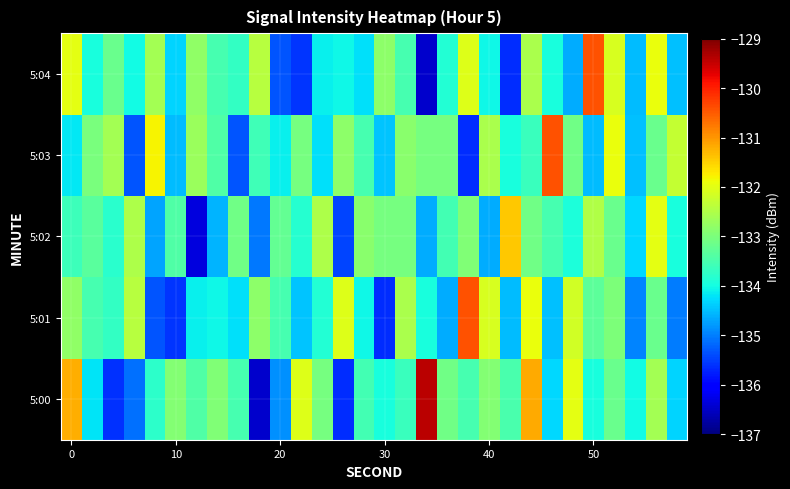

Reading left to right, what are all the values shown in this chart?

5:00: -131.2	-134.2	-135.6	-135.1	-133.8	-132.9	-133.4	-132.9	-133.5	-136.4	-134.8	-132.0	-133.0	-135.7	-133.6	-133.9	-133.6	-129.4	-133.1	-133.5	-132.9	-133.5	-131.2	-134.3	-132.0	-134.0	-133.2	-134.0	-132.6	-134.3
5:01: -132.8	-133.5	-133.7	-132.4	-135.3	-135.6	-134.1	-134.1	-134.2	-132.8	-133.5	-134.4	-133.8	-132.0	-134.0	-135.7	-132.6	-133.9	-134.6	-130.4	-132.1	-134.5	-131.9	-134.5	-132.2	-133.3	-133.0	-135.0	-133.2	-135.0
5:02: -133.6	-133.3	-133.8	-132.5	-134.7	-133.4	-136.3	-134.6	-133.1	-135.1	-133.2	-133.8	-132.5	-135.4	-132.8	-133.0	-133.0	-134.7	-133.6	-132.9	-134.6	-131.4	-133.1	-133.5	-133.9	-132.5	-133.2	-134.3	-132.0	-134.0
5:03: -134.2	-133.0	-132.6	-135.3	-131.8	-134.5	-132.7	-133.4	-135.3	-133.6	-134.1	-133.1	-134.2	-132.8	-133.5	-134.4	-132.8	-133.0	-133.0	-135.7	-132.6	-133.9	-133.6	-130.4	-133.1	-134.5	-131.9	-134.5	-133.2	-132.3
5:04: -132.0	-134.0	-133.2	-134.0	-132.6	-134.3	-132.8	-133.5	-133.7	-132.4	-135.3	-135.6	-134.1	-134.1	-134.2	-132.8	-133.5	-136.4	-133.8	-132.0	-134.0	-135.7	-132.6	-133.9	-134.6	-130.4	-132.1	-134.5	-131.9	-134.5